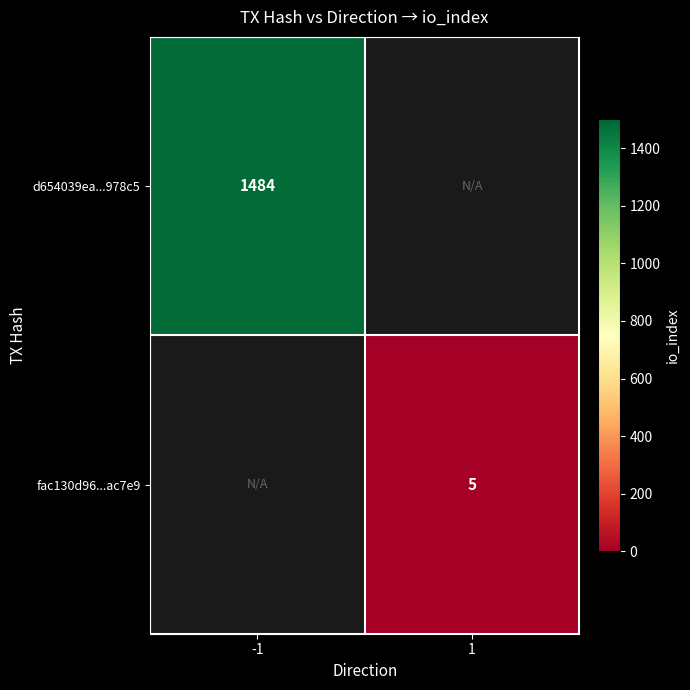

The value of d654039ea...978c5 at -1 is 1484. True or false?

True